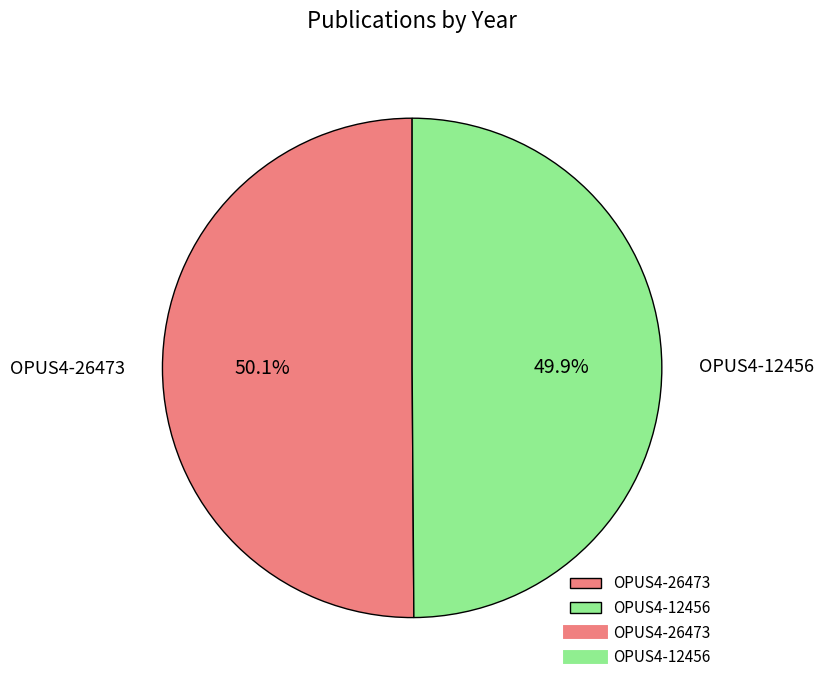

True or false: OPUS4-26473 accounts for 50% of the total.

True